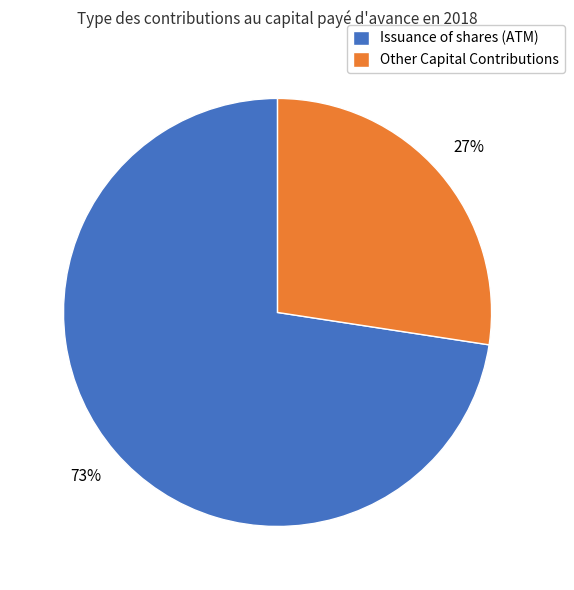

What is the majority slice?

Issuance of shares (ATM)